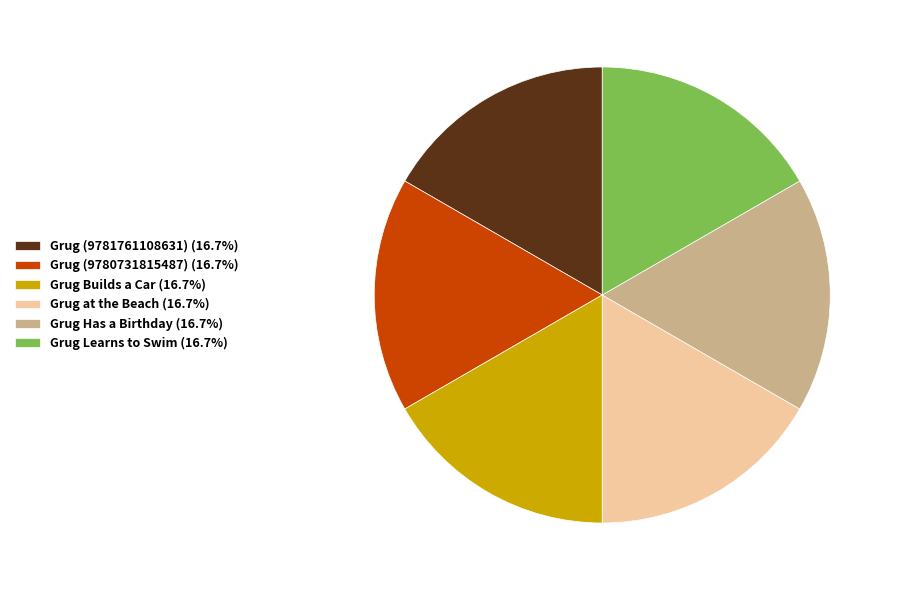

Is there any slice that represents more than half of the pie?

No